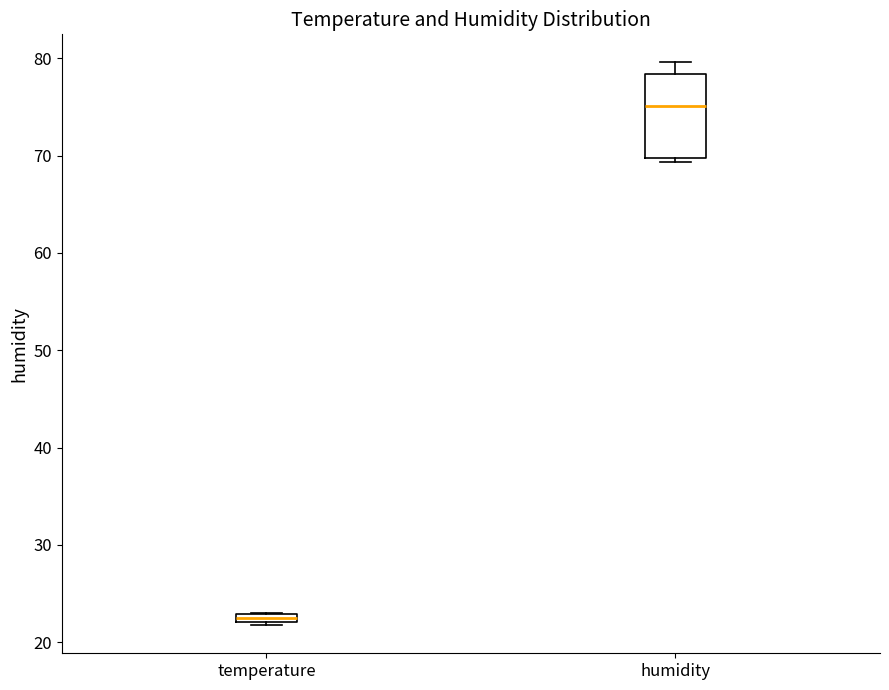

Where is the upper edge of the box for temperature on the y-axis? The values are not printed on the chart, so give them approximately, as read against the axis.

23